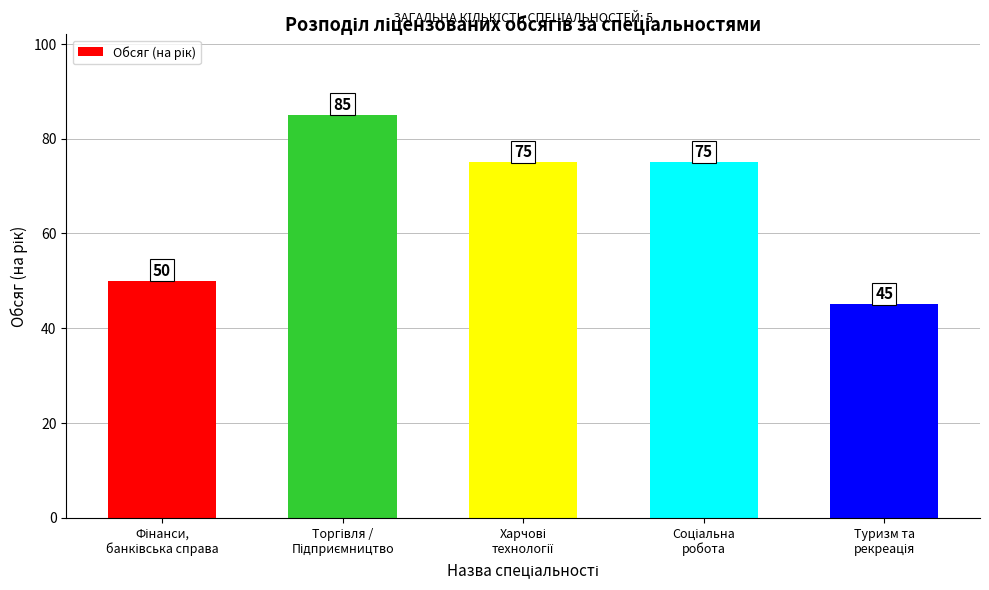

What is the greatest value displayed?

85